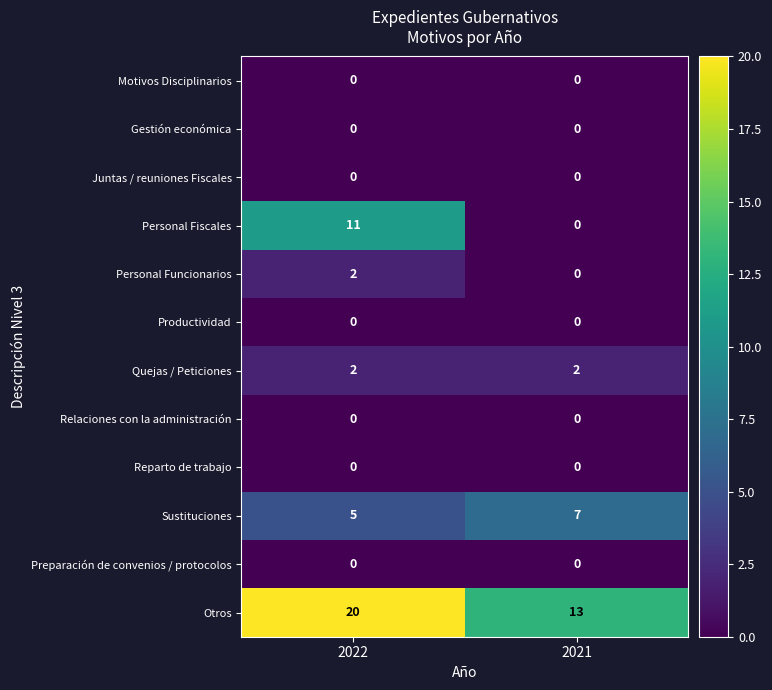

Reading left to right, transcribe all the data shown in this chart.

Motivos Disciplinarios: 0	0
Gestión económica: 0	0
Juntas / reuniones Fiscales: 0	0
Personal Fiscales: 11	0
Personal Funcionarios: 2	0
Productividad: 0	0
Quejas / Peticiones: 2	2
Relaciones con la administración: 0	0
Reparto de trabajo: 0	0
Sustituciones: 5	7
Preparación de convenios / protocolos: 0	0
Otros: 20	13